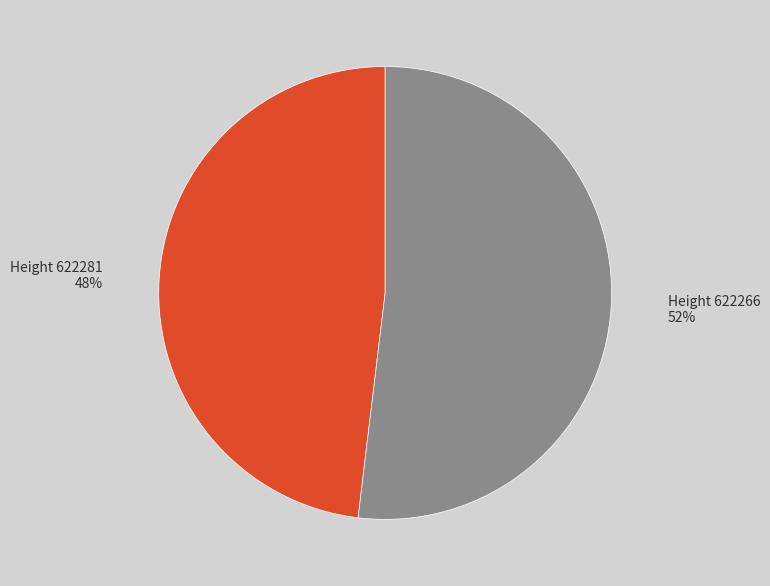

Does any single category account for the majority?

Yes